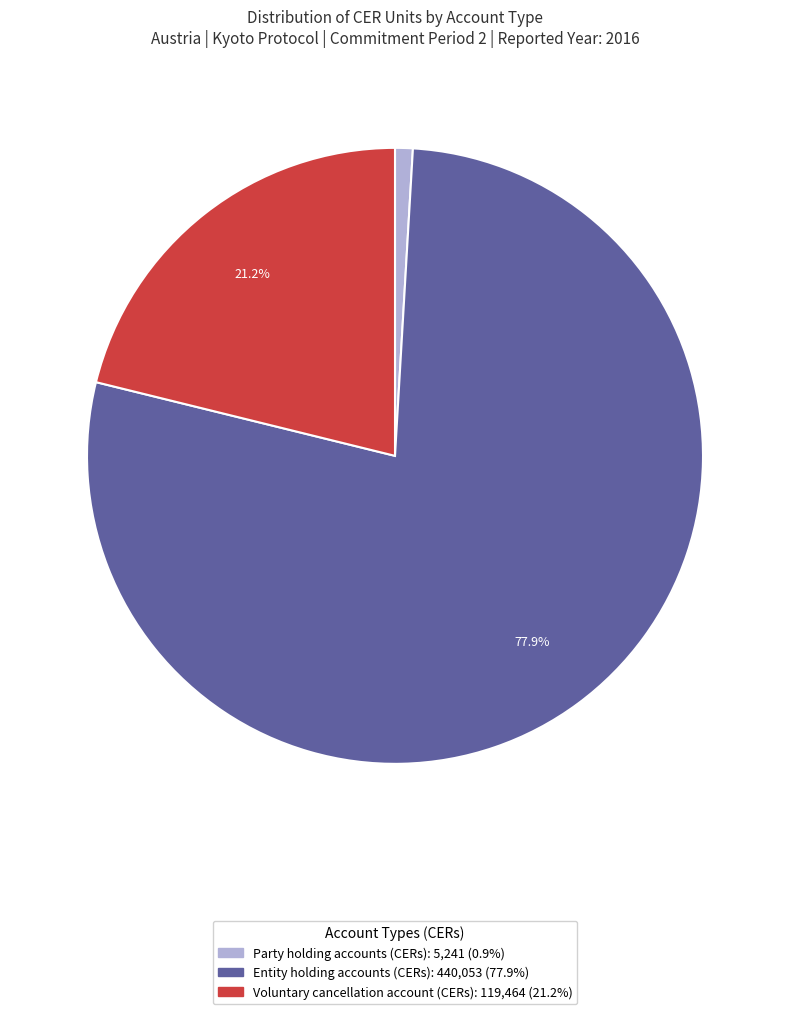

Is it true that Voluntary cancellation account (CERs) is 32% of the pie?

False